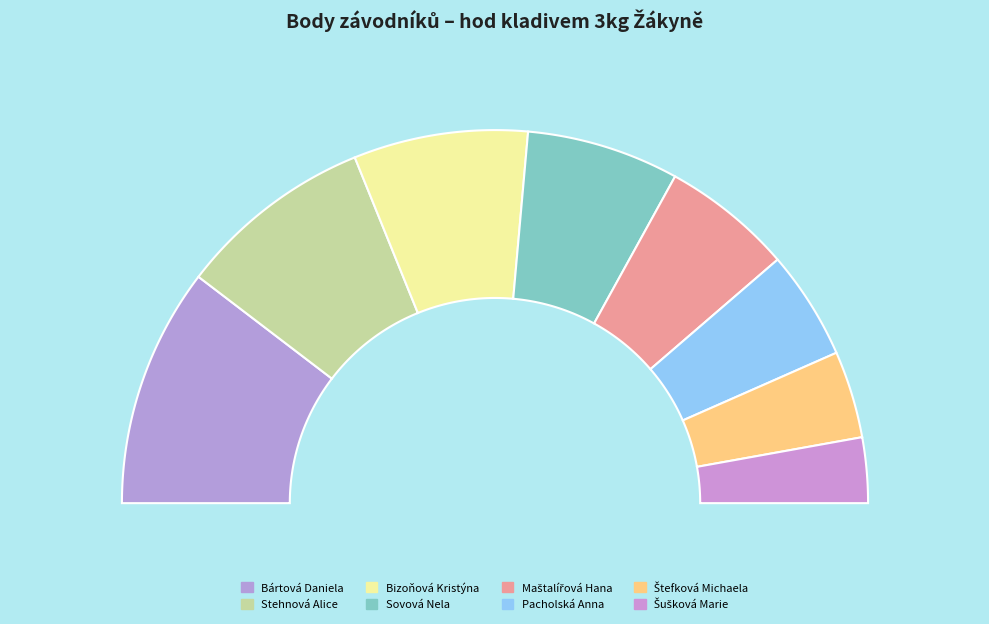

Is it true that Bártová Daniela is 21% of the pie?

True